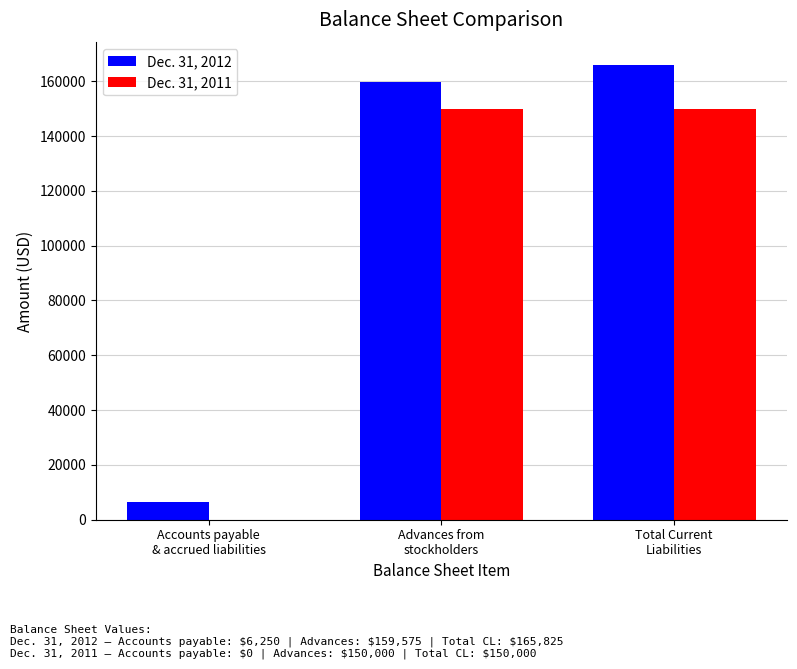

At which category is the sum across all series the highest?

Total Current
Liabilities